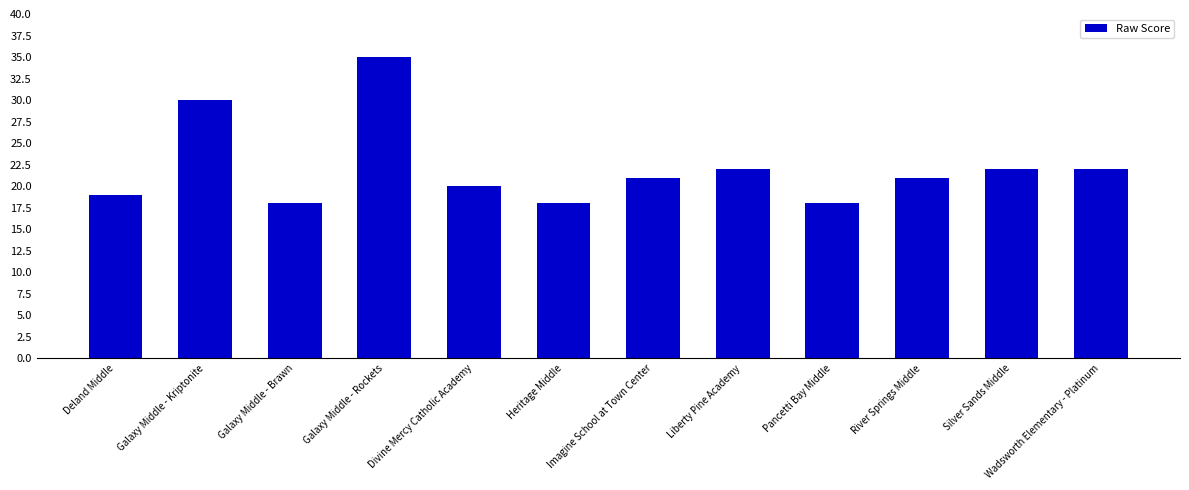

What is the change in value from Deland Middle to Galaxy Middle - Brawn?

-1